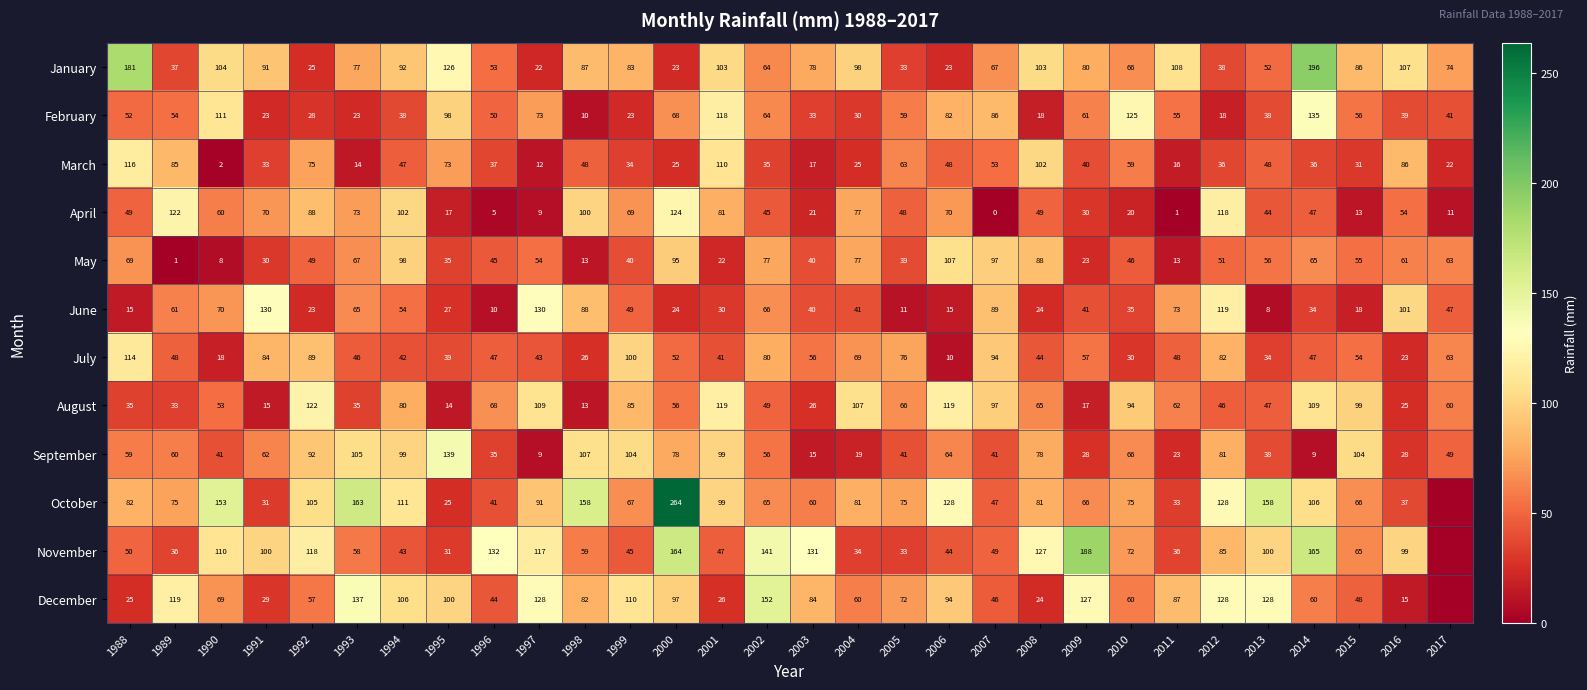

How many categories are shown in the chart?

30